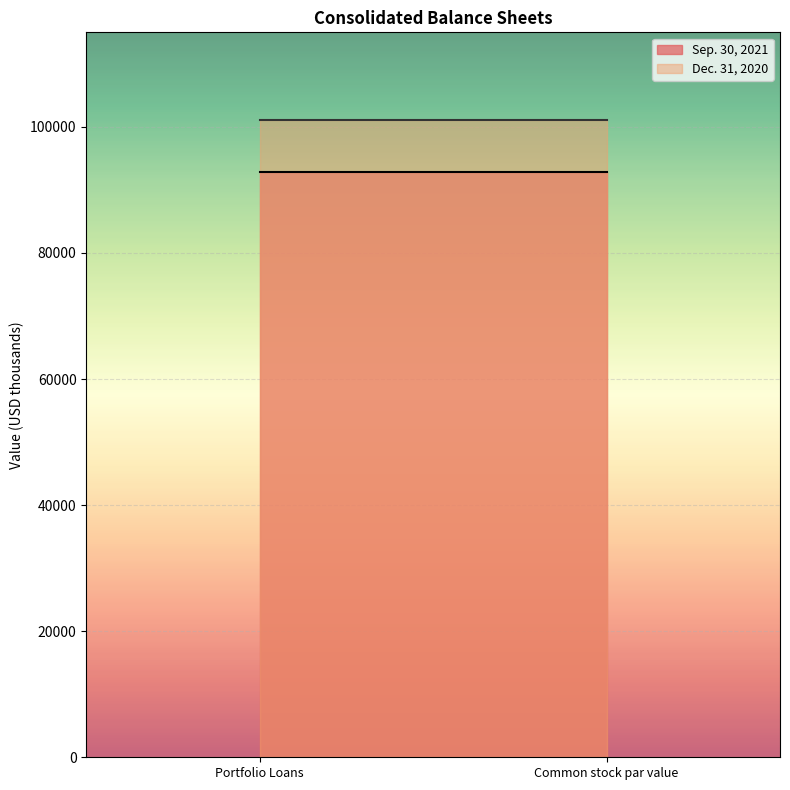

What is the sum of all Sep. 30, 2021 values?

185604